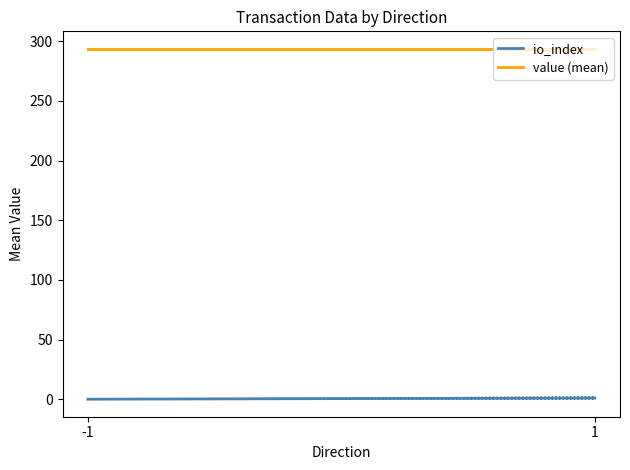

What is the total value across all series at -1?

293.6